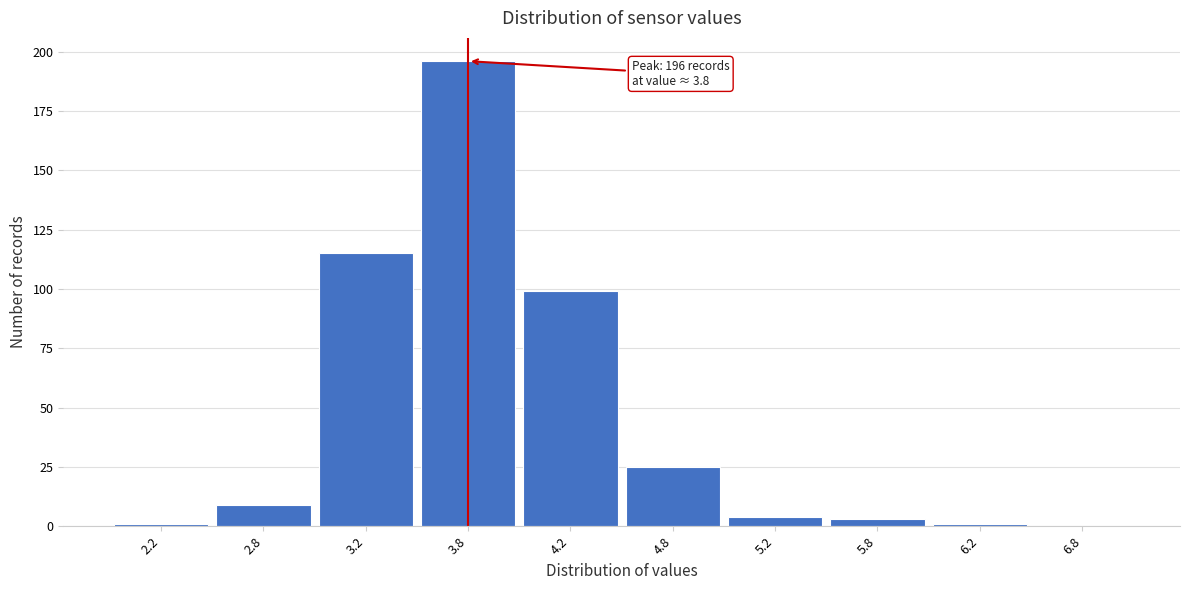

Over which range of the x-axis is the bar tallest?

3.5 to 4.0